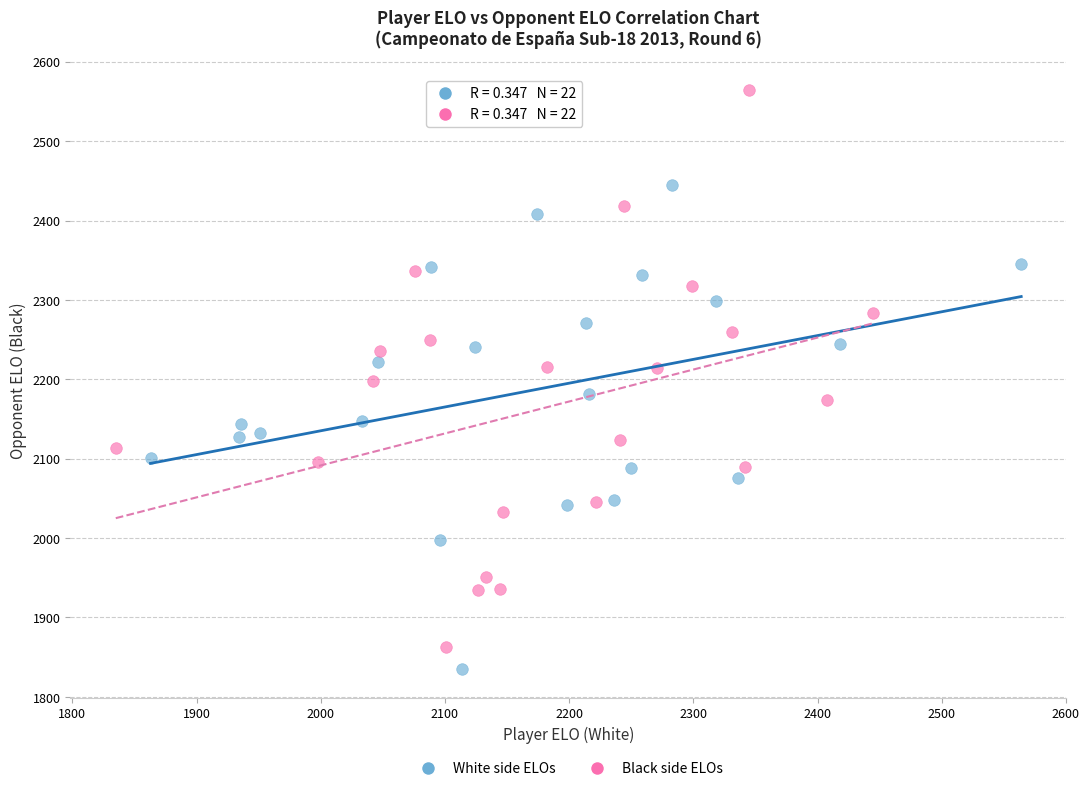

Which series contains the highest Y value?

Black side ELOs